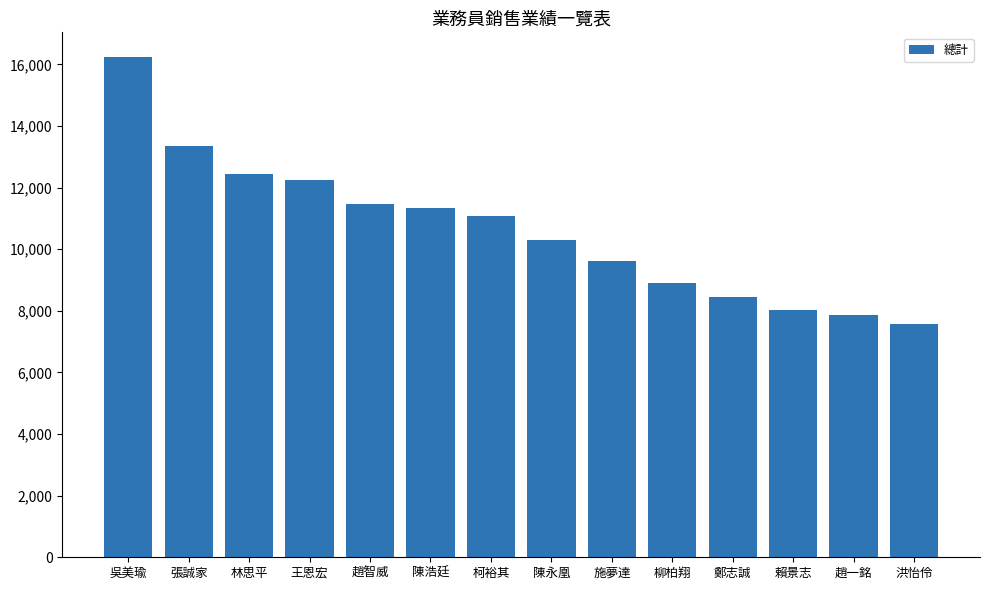

Is it true that the value at 賴景志 is 13562?

False